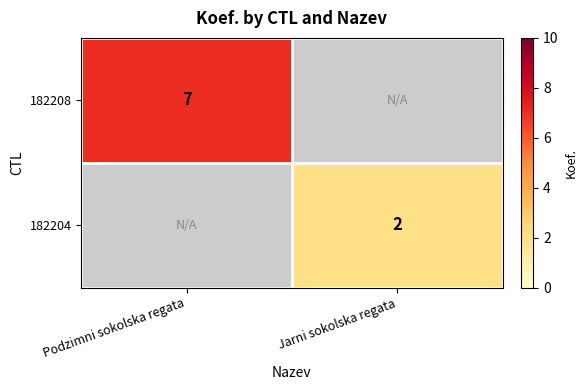

Which label corresponds to the largest value in the chart?

Podzimni sokolska regata